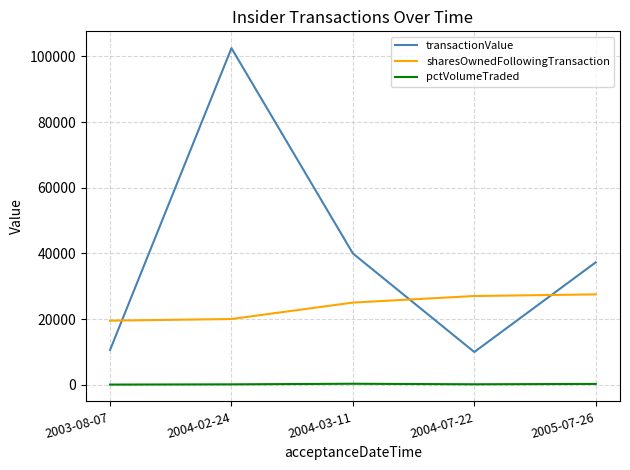

Between 2004-07-22 and 2005-07-26, which series saw the biggest shift?

transactionValue